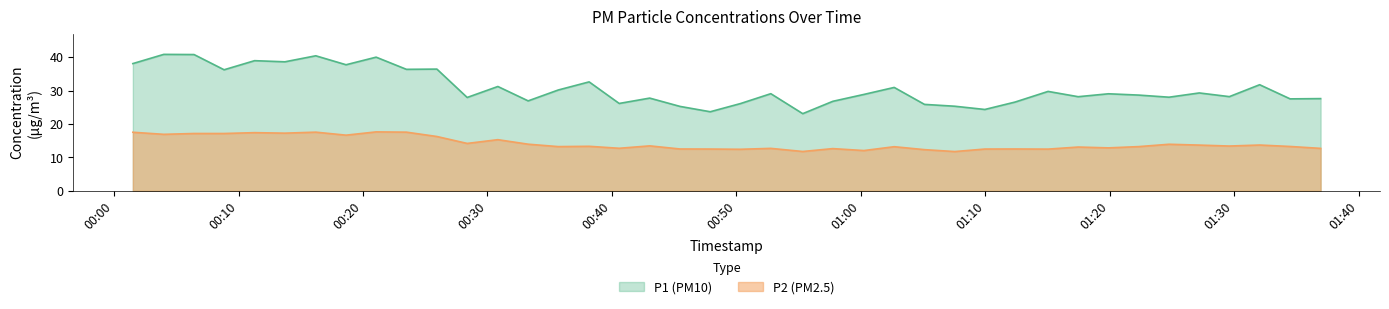

What is the value of the P2 point at the 30th from the left?

12.5